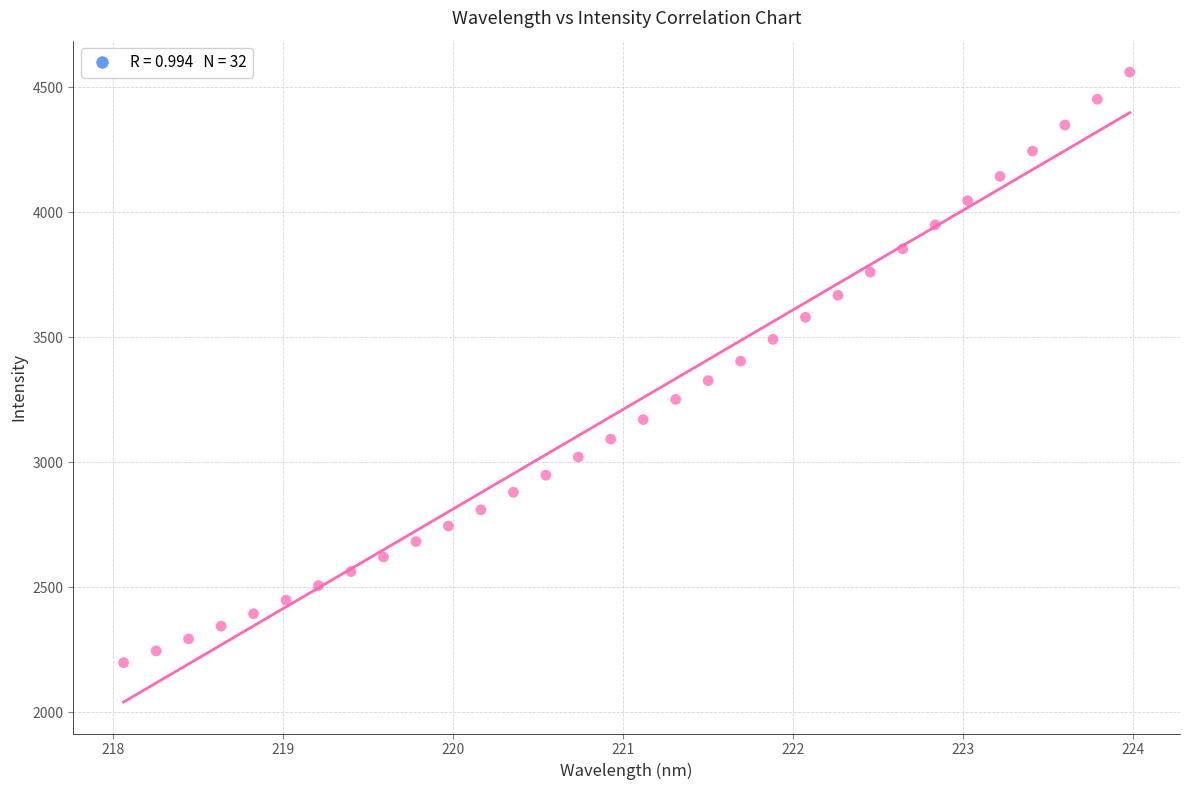

What is the range of Y values (max minus min)?

2361.5